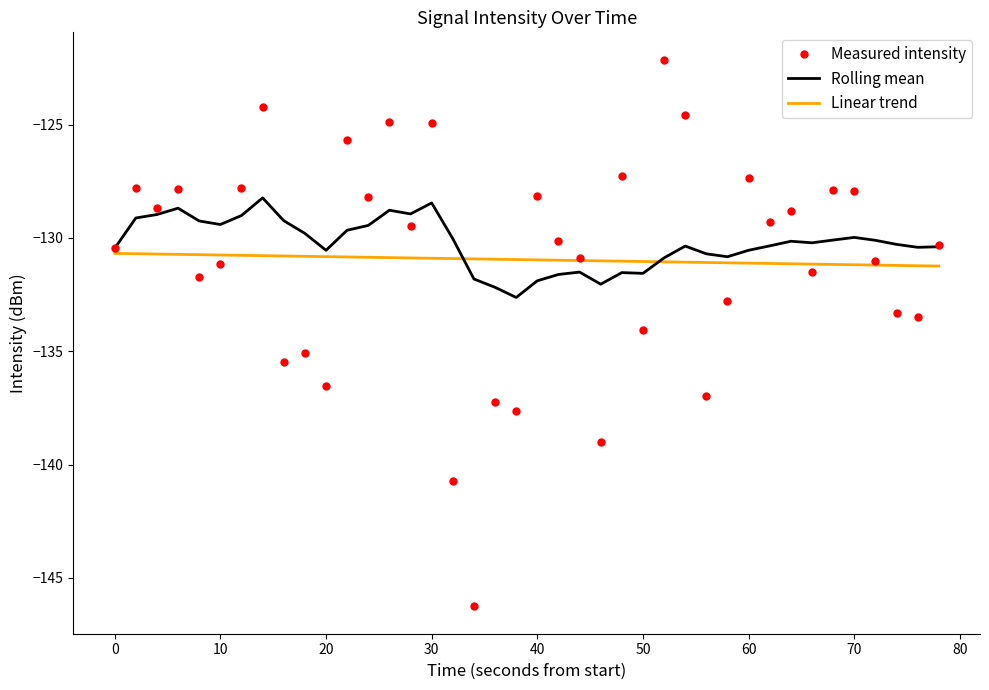

Which series has the largest total across all categories?

Rolling mean